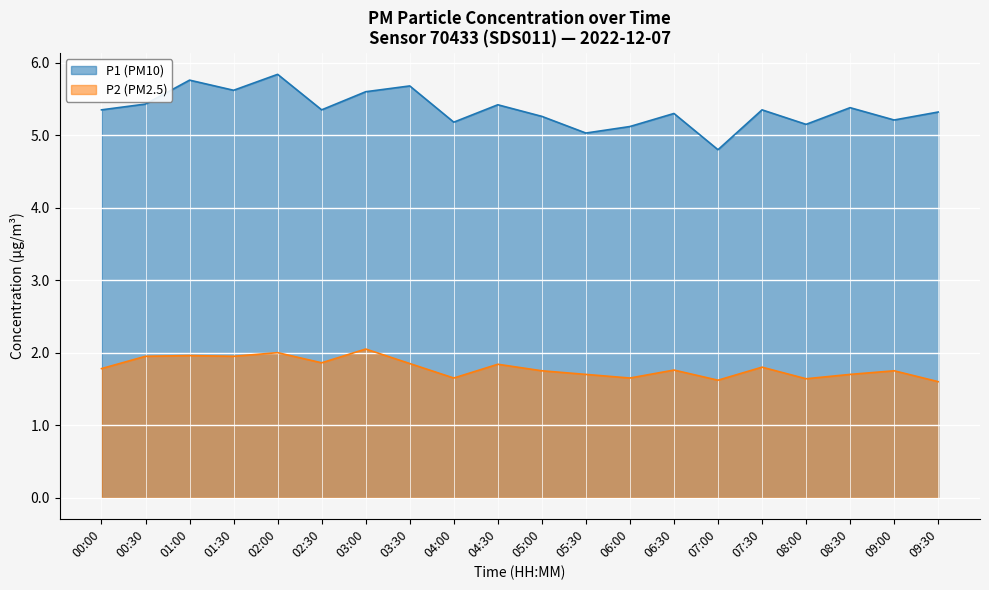

What is the total value across all series at 04:30?

7.3